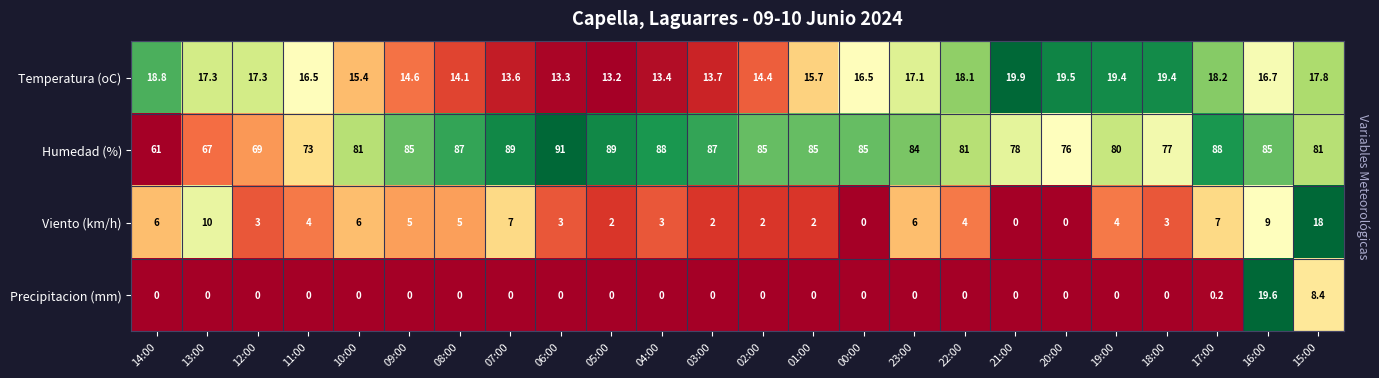

What is the difference between the Humedad (%) values at 03:00 and 13:00?

20.0